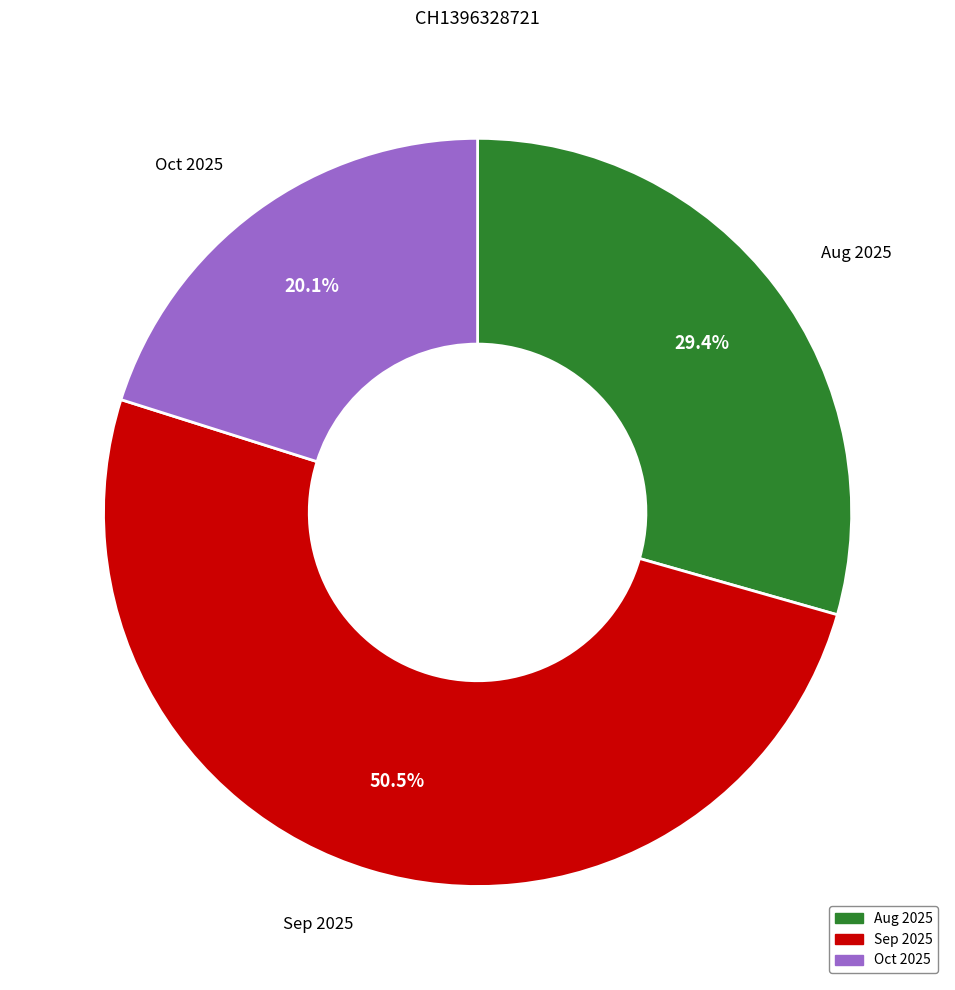

Does Oct 2025 account for over 50% of the chart?

No